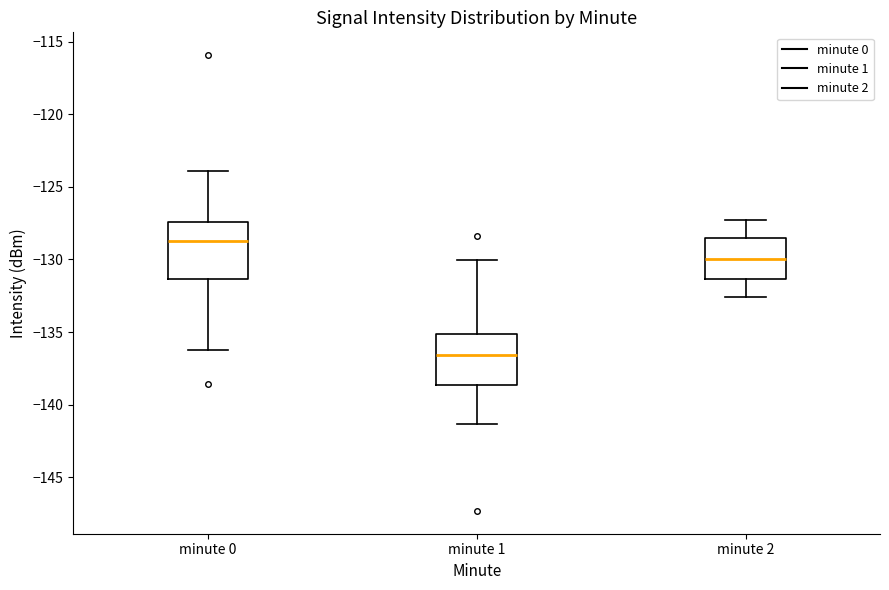

Where does the median line of the box for minute 1 sit on the y-axis? The values are not printed on the chart, so give them approximately, as read against the axis.

-136.5